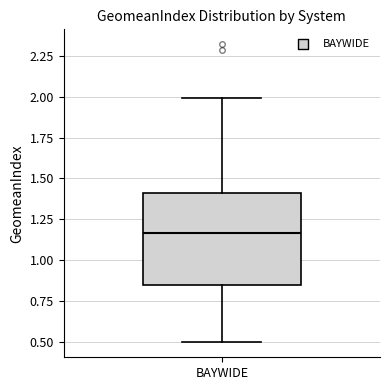

Transcribe this box plot: give where the median line is, the range the box spans, and where the two whiskers end, as read against the y-axis. The values are not printed on the chart, so give them approximately, as read against the axis.

median 1.15, box 0.85 to 1.40, whiskers 0.50 to 2.00